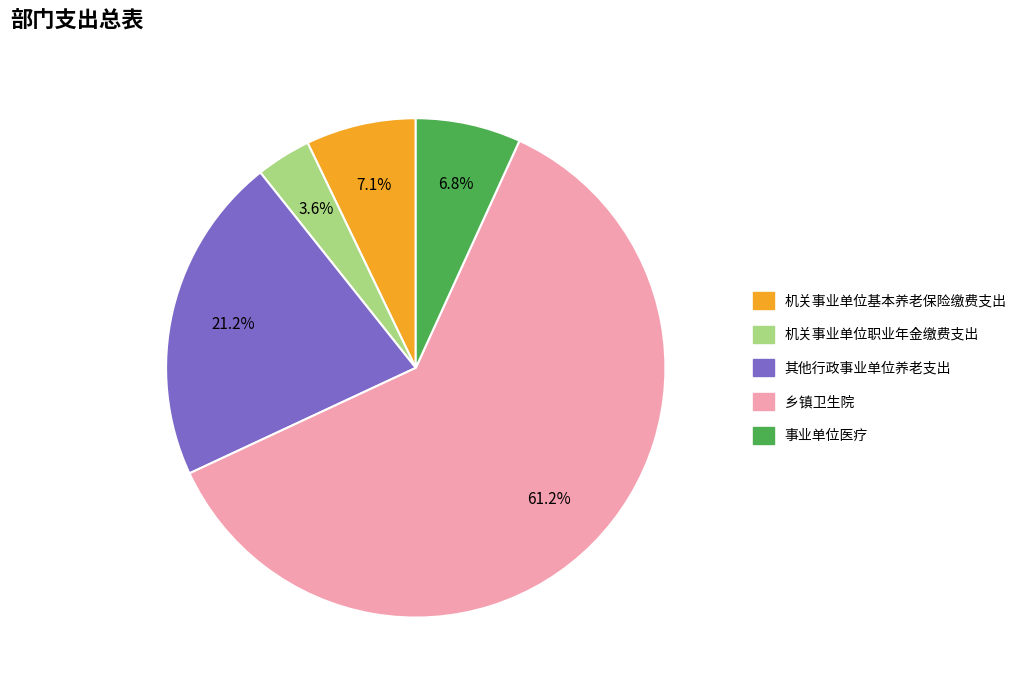

Does 乡镇卫生院 account for over 50% of the chart?

Yes